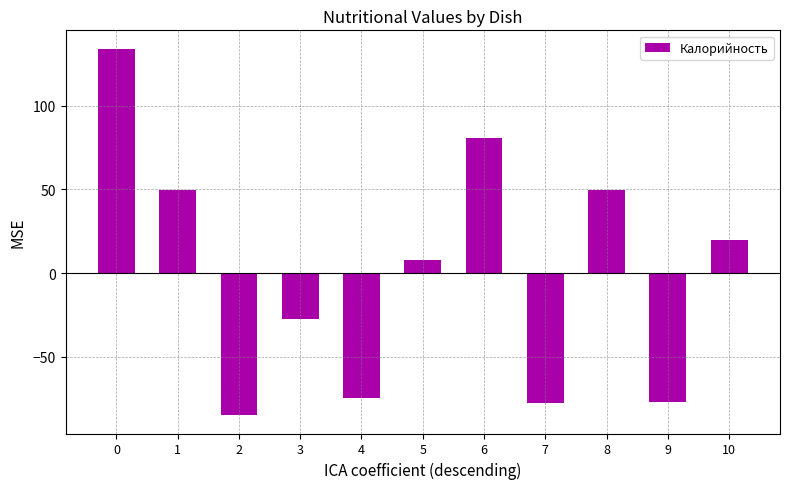

What is the difference between the maximum and minimum values?

218.9